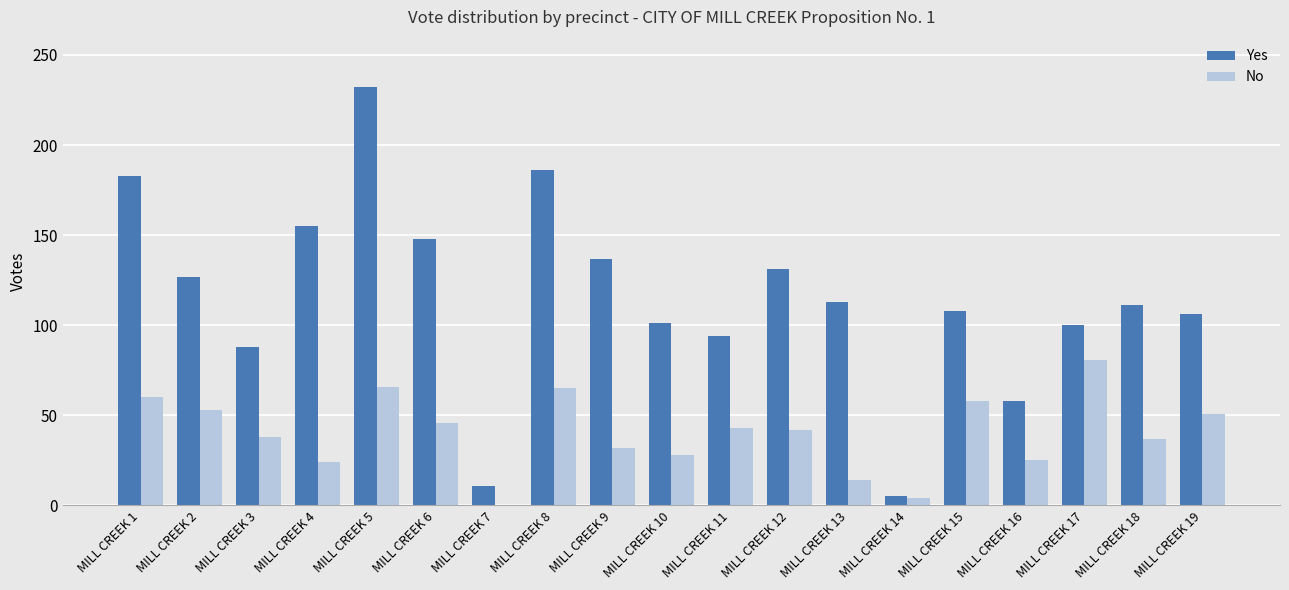

What is the difference between the No values at MILL CREEK 9 and MILL CREEK 1?

28